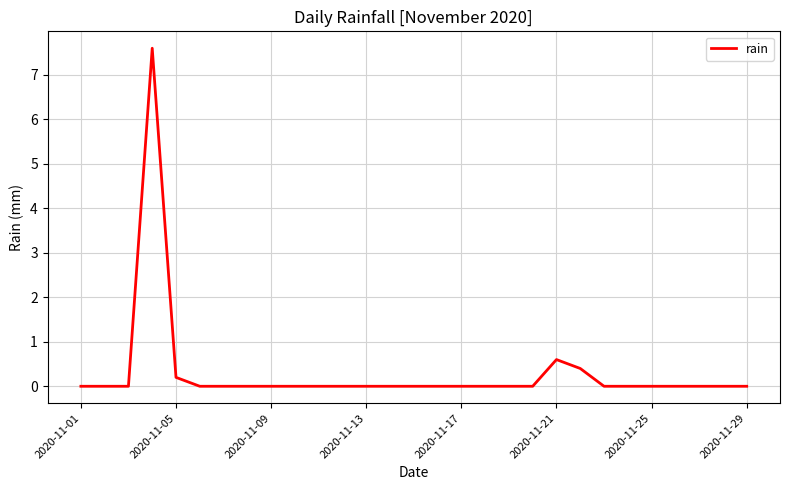

What is the difference between the maximum and minimum values?

7.6